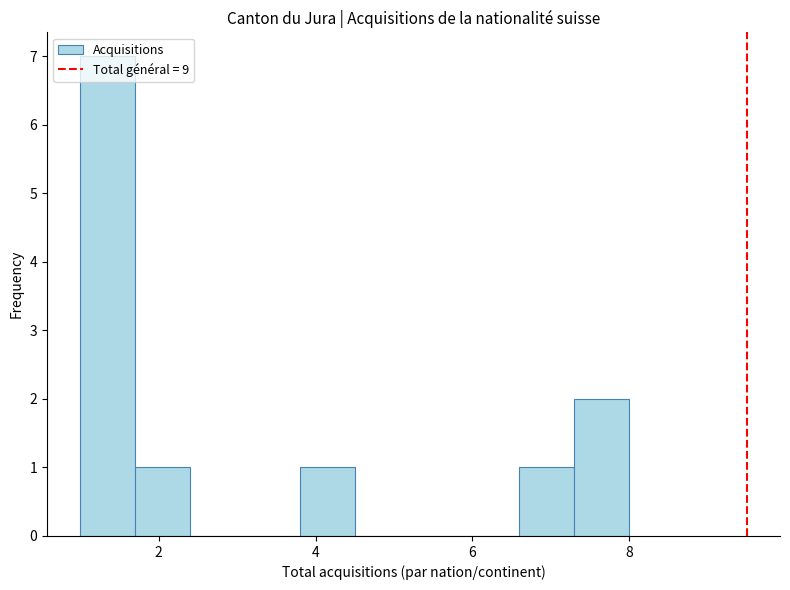

Around what value on the x-axis is the tallest bar? Give the approximate position of its centre, as read against the axis.

1.4